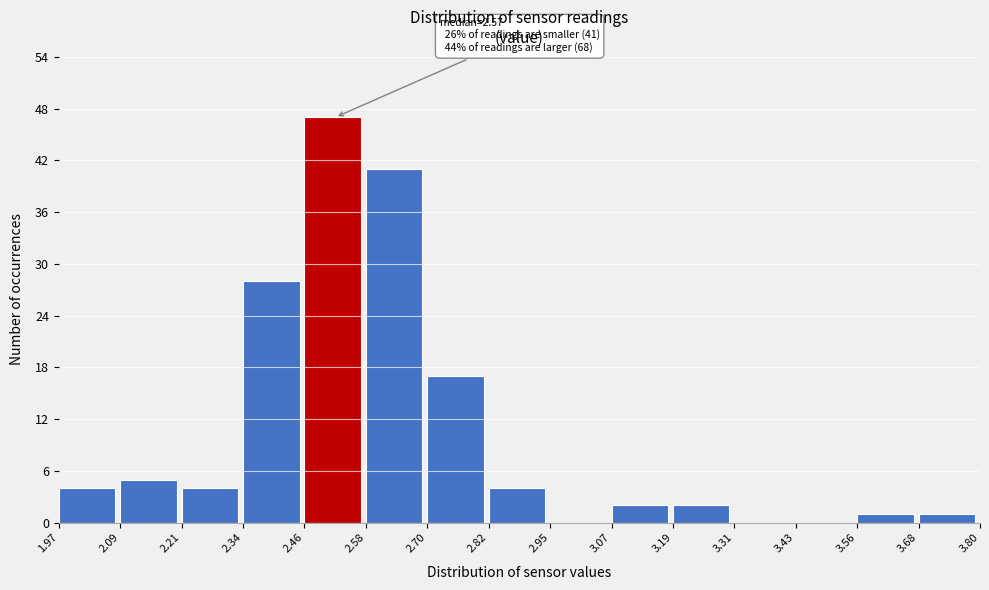

Which range on the x-axis has the tallest bar?

2.46 to 2.58